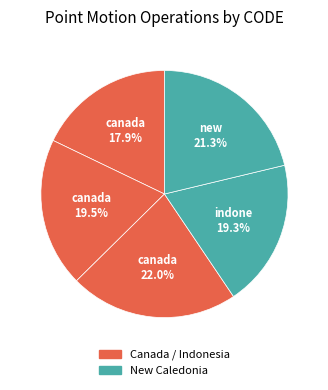

Count the number of slices in the pie.

5